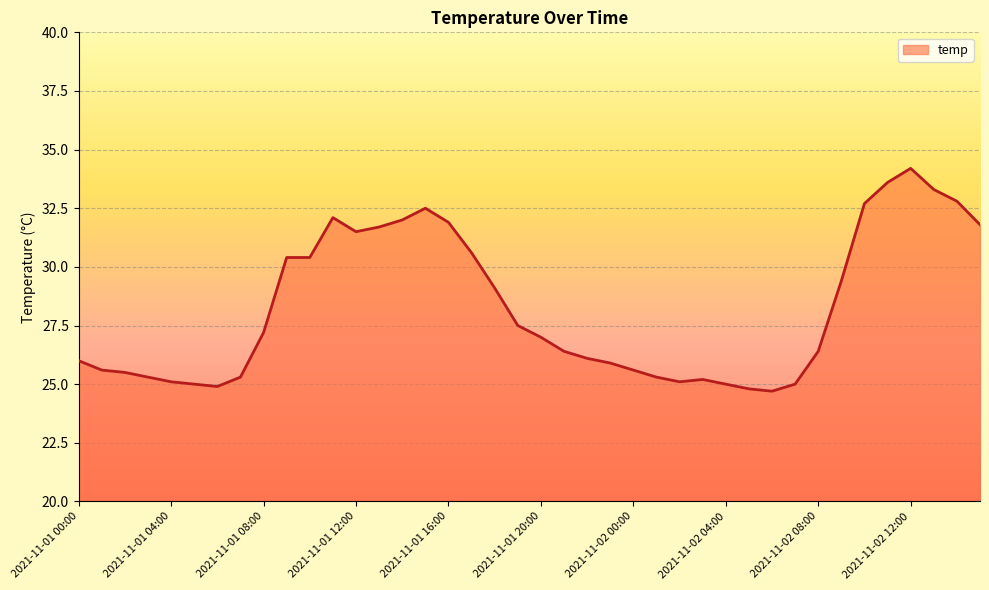

How many lines are shown in the chart?

1